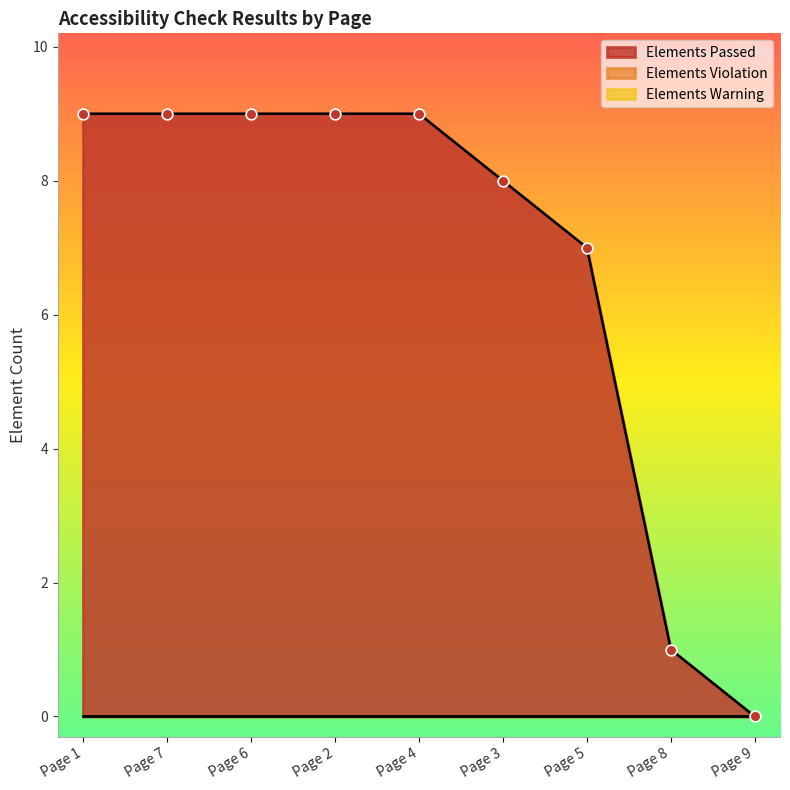

Which series contains the lowest Y value?

Elements Passed